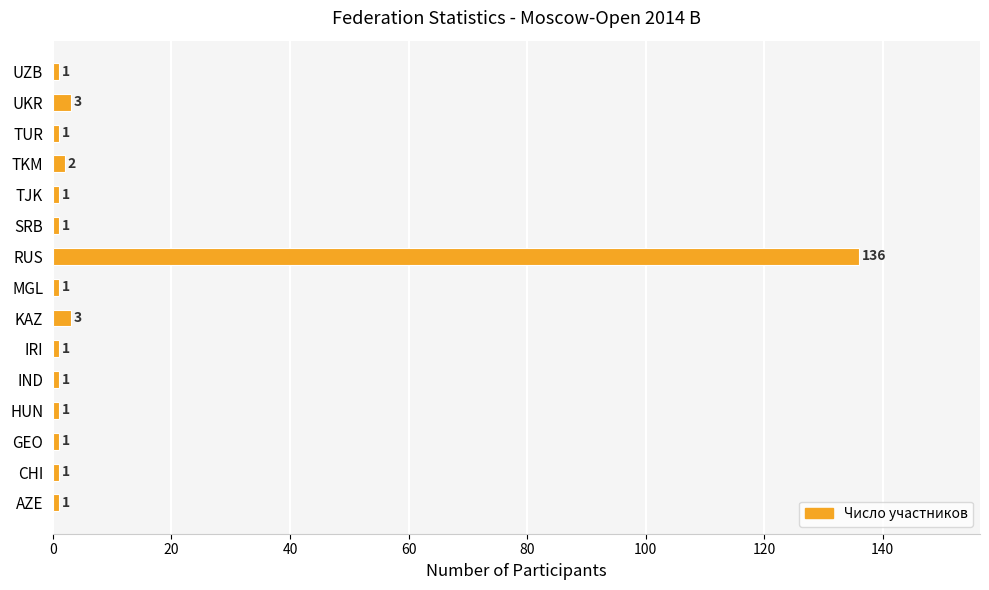

What is the maximum value shown in the chart?

136